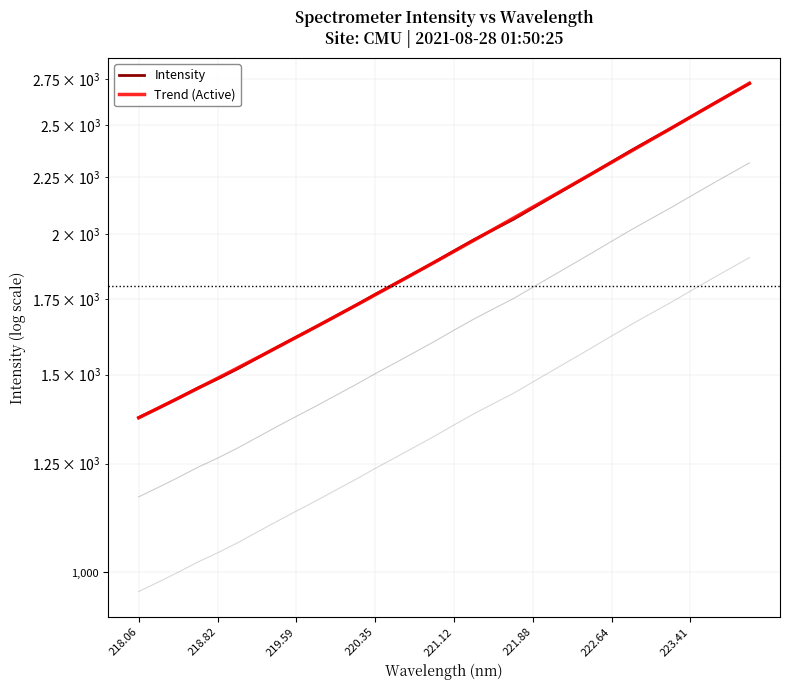

What is the greatest value displayed?

2724.0